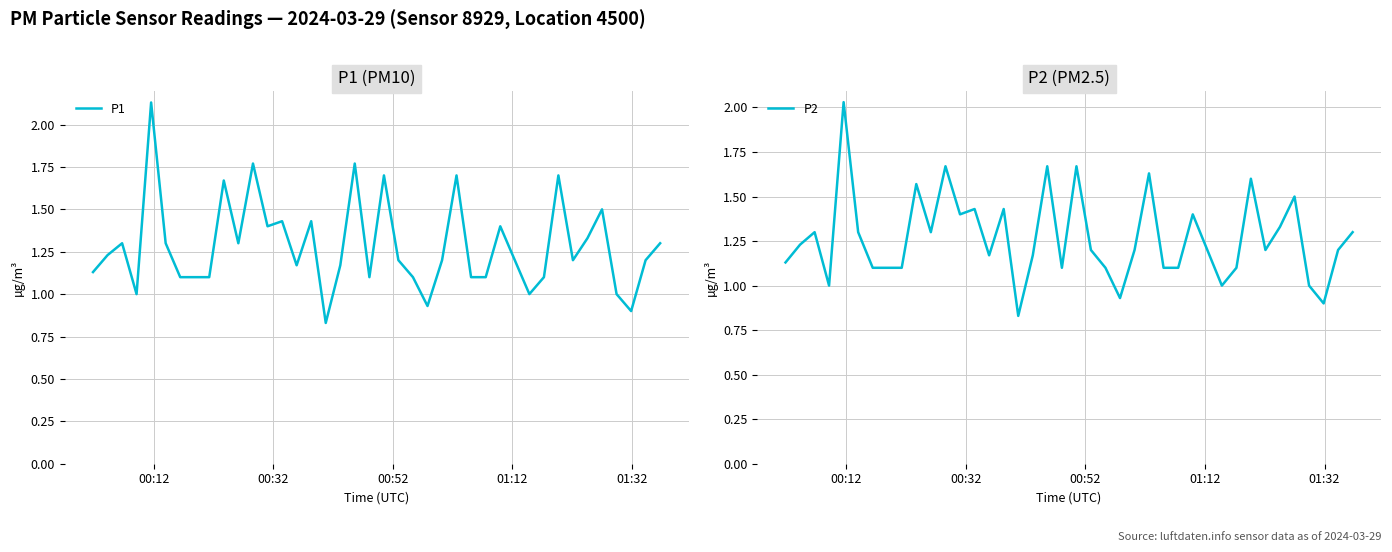

Reading left to right, extract all data points from this chart.

P1: 1.1	1.2	1.3	1.0	2.1	1.3	1.1	1.1	1.1	1.7	1.3	1.8	1.4	1.4	1.2	1.4	0.8	1.2	1.8	1.1	1.7	1.2	1.1	0.9	1.2	1.7	1.1	1.1	1.4	1.2	1.0	1.1	1.7	1.2	1.3	1.5	1.0	0.9	1.2	1.3
P2: 1.1	1.2	1.3	1.0	2.0	1.3	1.1	1.1	1.1	1.6	1.3	1.7	1.4	1.4	1.2	1.4	0.8	1.2	1.7	1.1	1.7	1.2	1.1	0.9	1.2	1.6	1.1	1.1	1.4	1.2	1.0	1.1	1.6	1.2	1.3	1.5	1.0	0.9	1.2	1.3